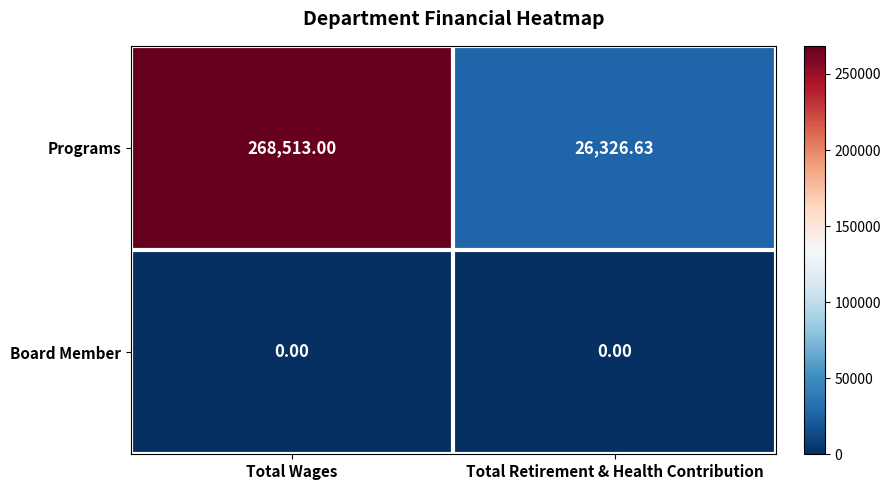

What is the total value across all series at Total Retirement & Health Contribution?

26326.6